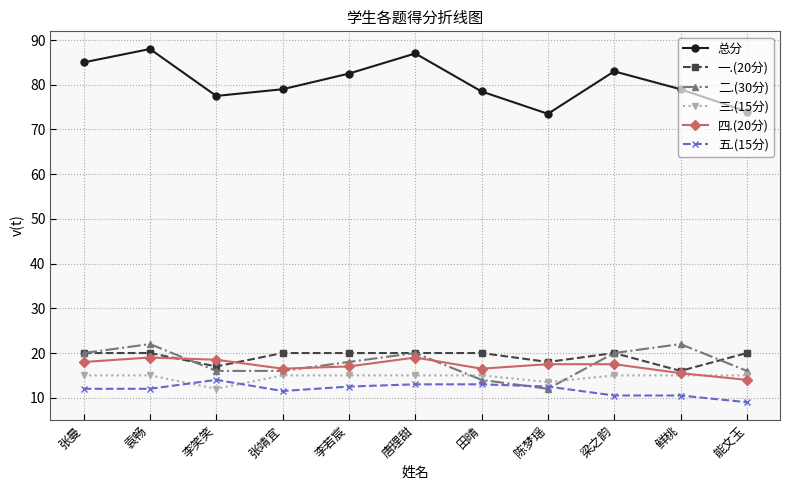

Reading right to left, list all the values displayed in this chart.

总分: 能文玉=74.0	鲜桃=79.0	梁之韵=83.0	陈梦瑶=73.5	田晴=78.5	唐理甜=87.0	李若宸=82.5	张靖宜=79.0	李笑笑=77.5	袁畅=88.0	张曼=85.0
一.(20分): 能文玉=20.0	鲜桃=16.0	梁之韵=20.0	陈梦瑶=18.0	田晴=20.0	唐理甜=20.0	李若宸=20.0	张靖宜=20.0	李笑笑=17.0	袁畅=20.0	张曼=20.0
二.(30分): 能文玉=16.0	鲜桃=22.0	梁之韵=20.0	陈梦瑶=12.0	田晴=14.0	唐理甜=20.0	李若宸=18.0	张靖宜=16.0	李笑笑=16.0	袁畅=22.0	张曼=20.0
三.(15分): 能文玉=15.0	鲜桃=15.0	梁之韵=15.0	陈梦瑶=13.5	田晴=15.0	唐理甜=15.0	李若宸=15.0	张靖宜=15.0	李笑笑=12.0	袁畅=15.0	张曼=15.0
四.(20分): 能文玉=14.0	鲜桃=15.5	梁之韵=17.5	陈梦瑶=17.5	田晴=16.5	唐理甜=19.0	李若宸=17.0	张靖宜=16.5	李笑笑=18.5	袁畅=19.0	张曼=18.0
五.(15分): 能文玉=9.0	鲜桃=10.5	梁之韵=10.5	陈梦瑶=12.5	田晴=13.0	唐理甜=13.0	李若宸=12.5	张靖宜=11.5	李笑笑=14.0	袁畅=12.0	张曼=12.0